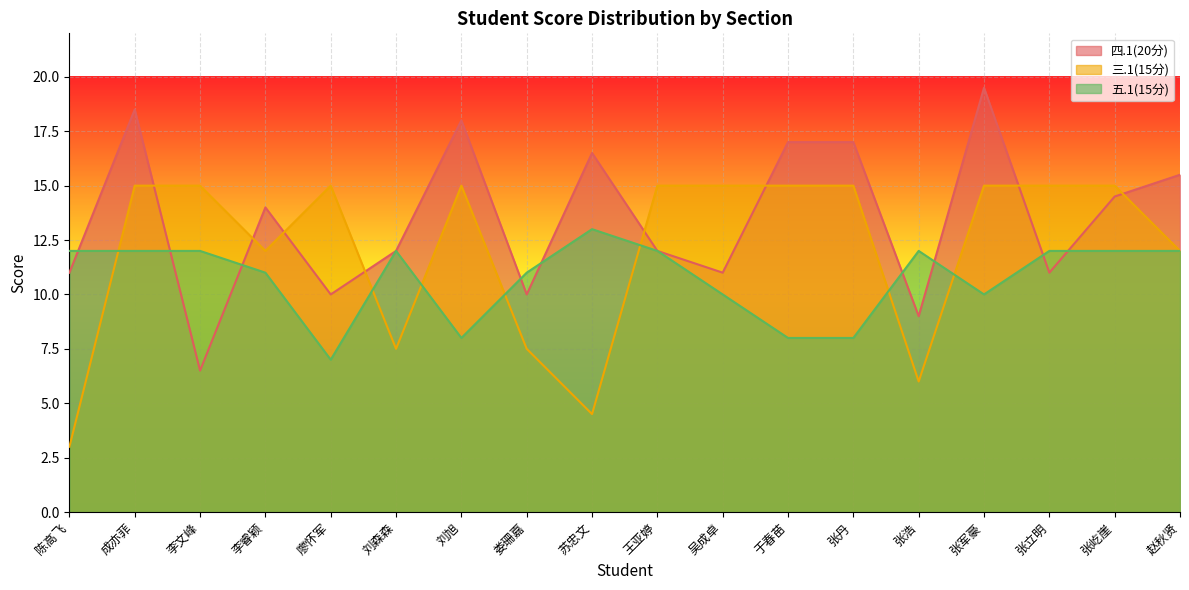

How many lines are shown in the chart?

3